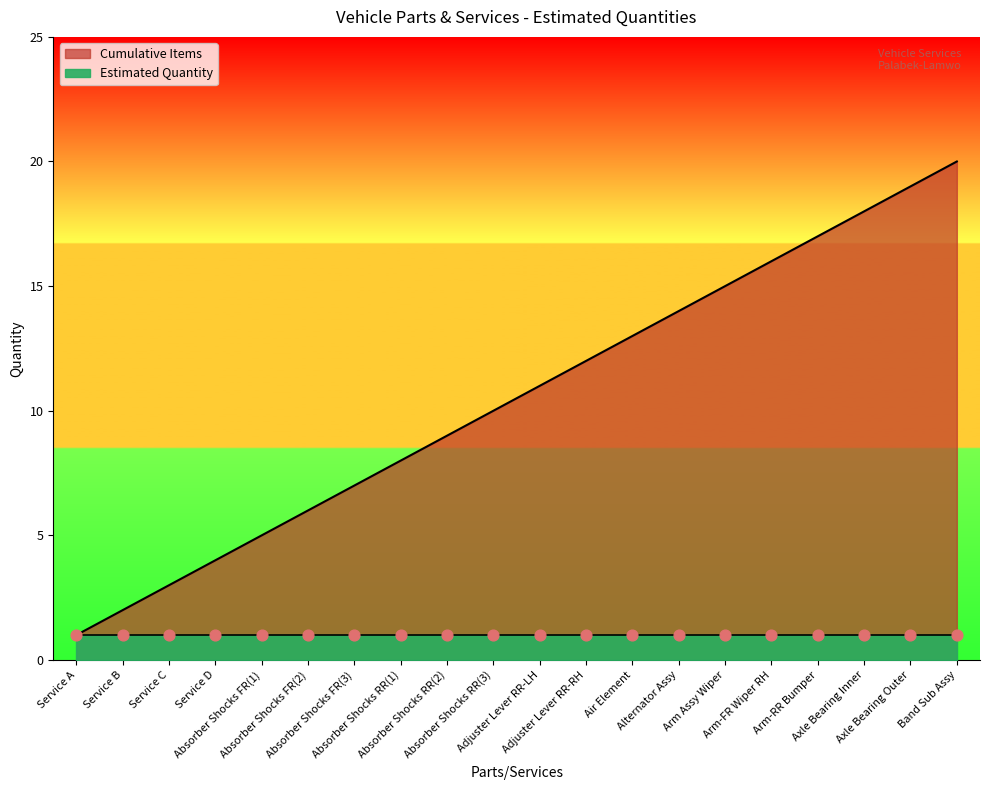

What is the change in value from Alternator Assy to Band Sub Assy?

+6